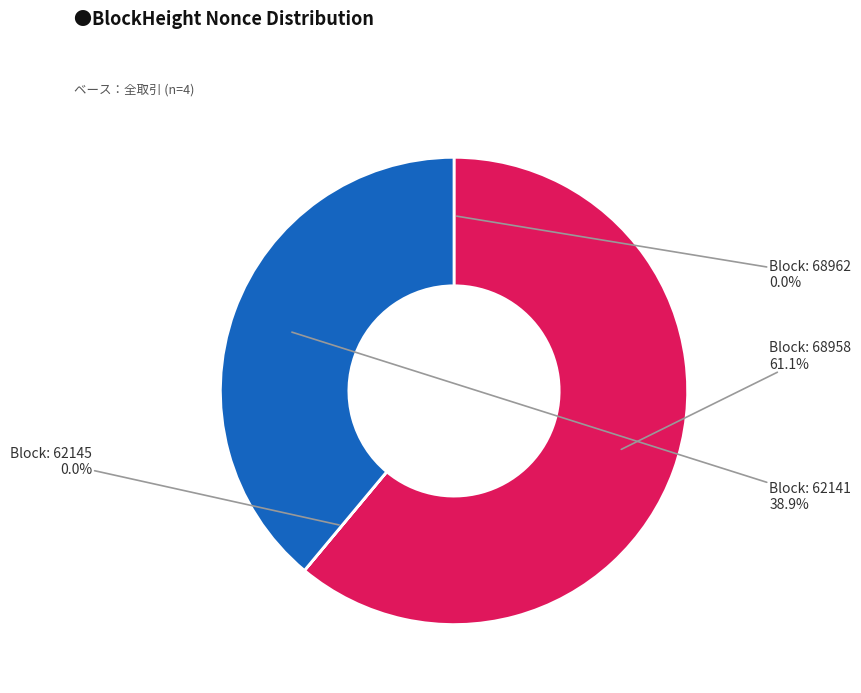

To the nearest percent, what is the difference between the largest and smallest slice percentages?

61%